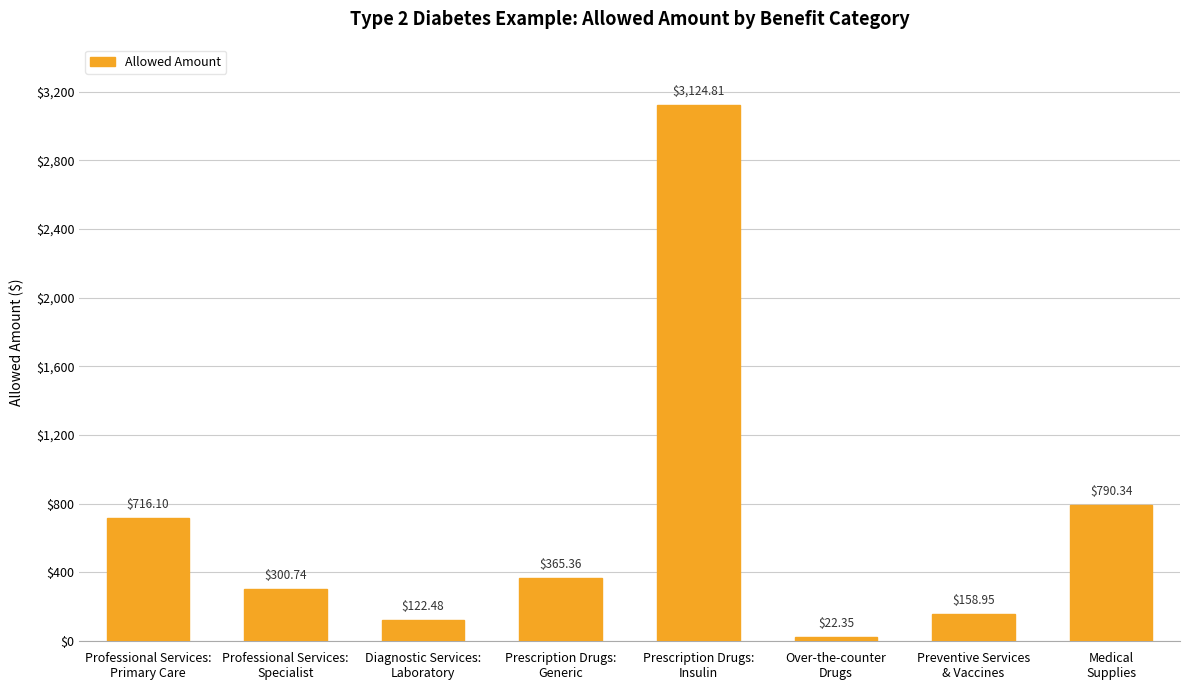

Count the number of data series in this chart.

1